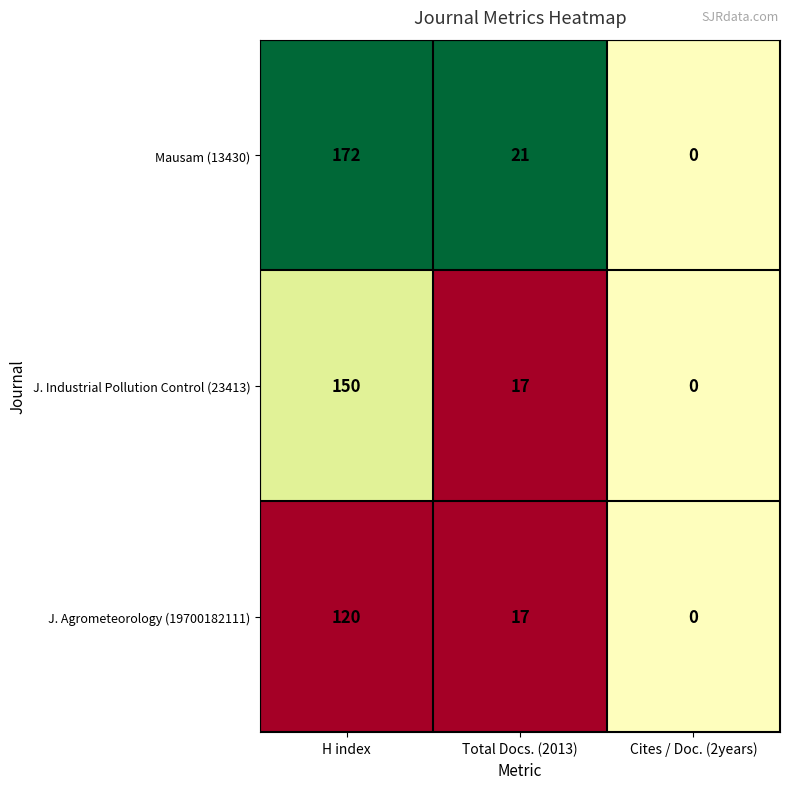

True or false: Mausam (13430) has a value of 31 at Total Docs. (2013).

False